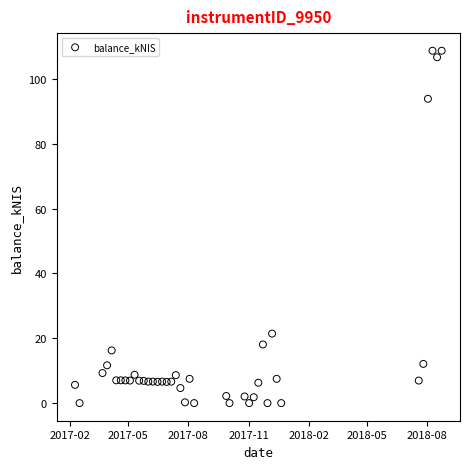

What is the range of X values (max minus min)?

560.0